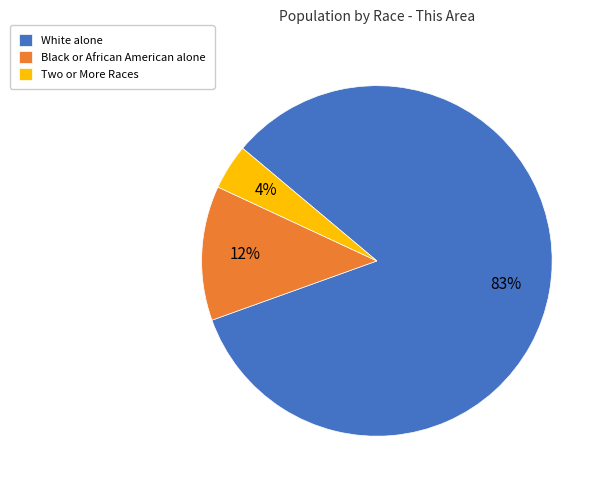

How many slices are in this pie chart?

3